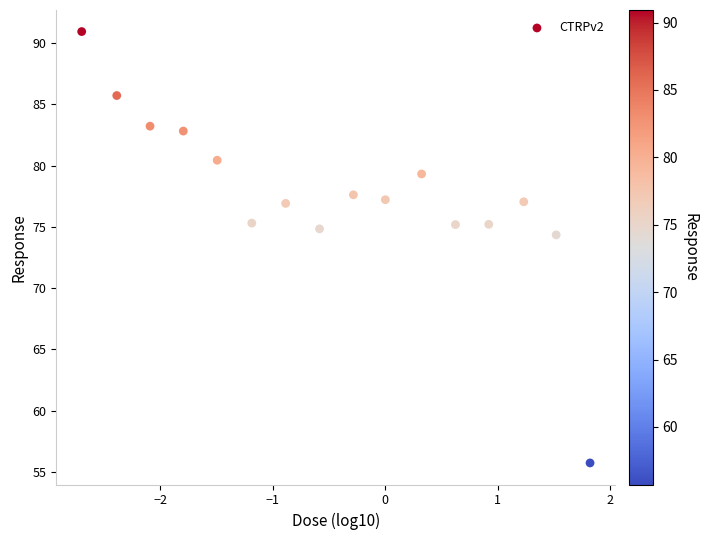

What is the range of Y values (max minus min)?

35.2